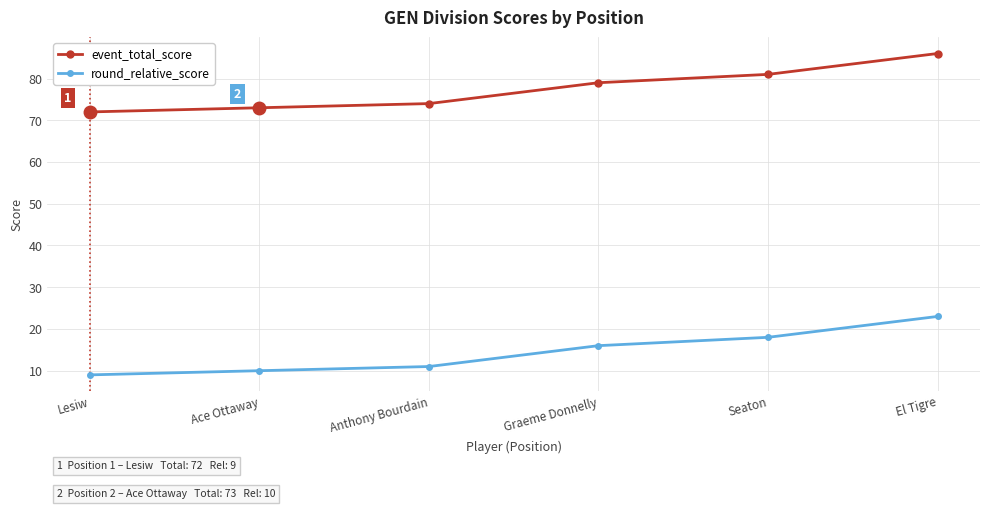

True or false: round_relative_score has more than 1 interior local peaks.

False